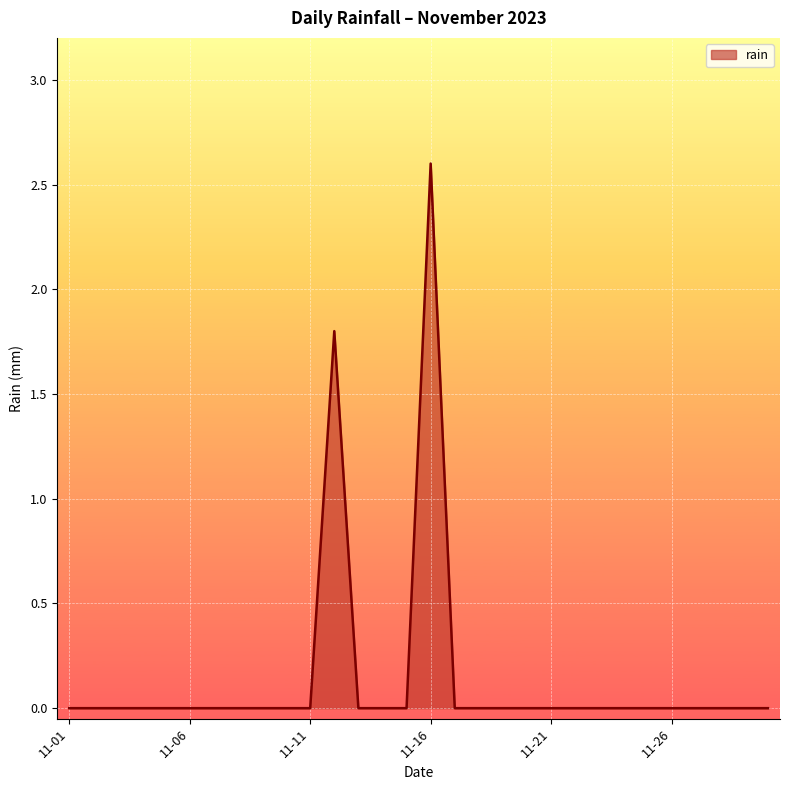

What is the difference between the maximum and minimum values?

2.6